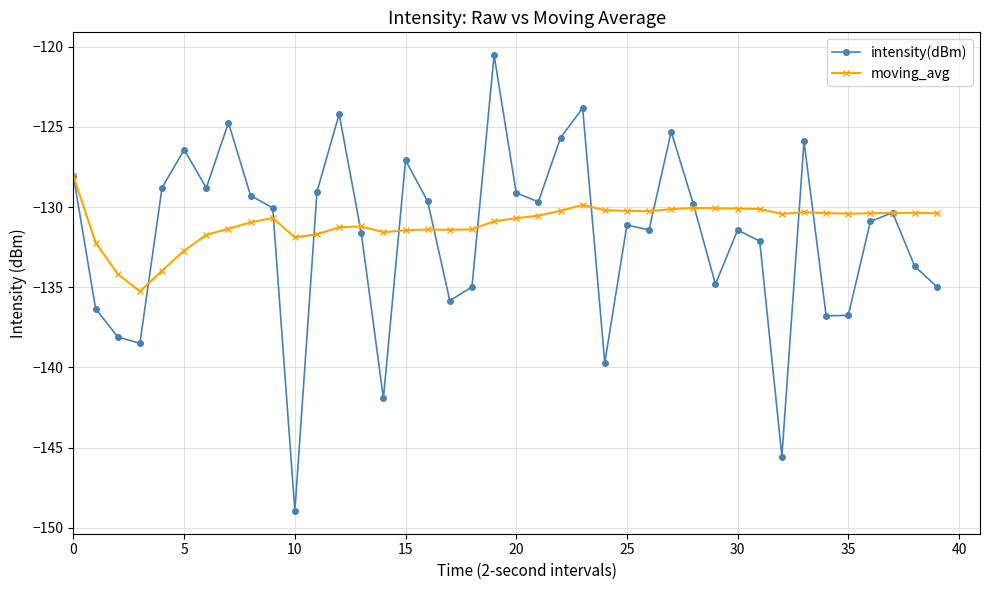

How many lines are shown in the chart?

2